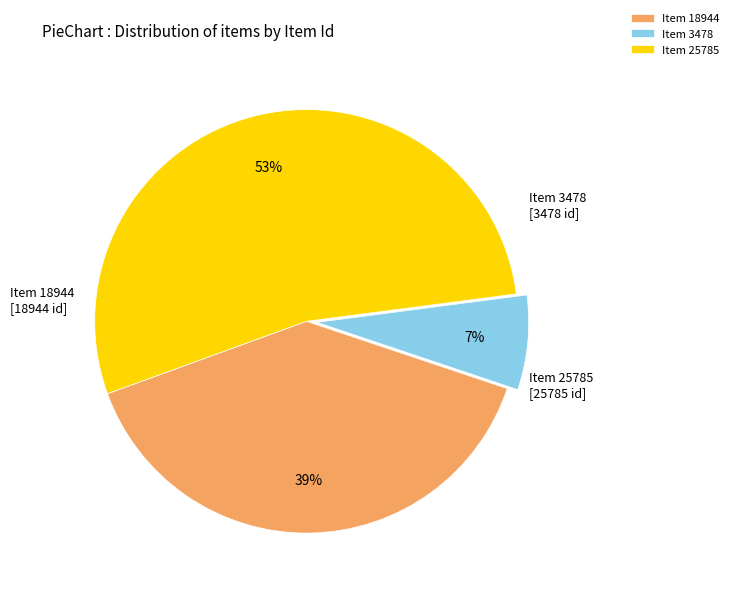

What percentage is the Item 18944 slice, to the nearest percent?

39%